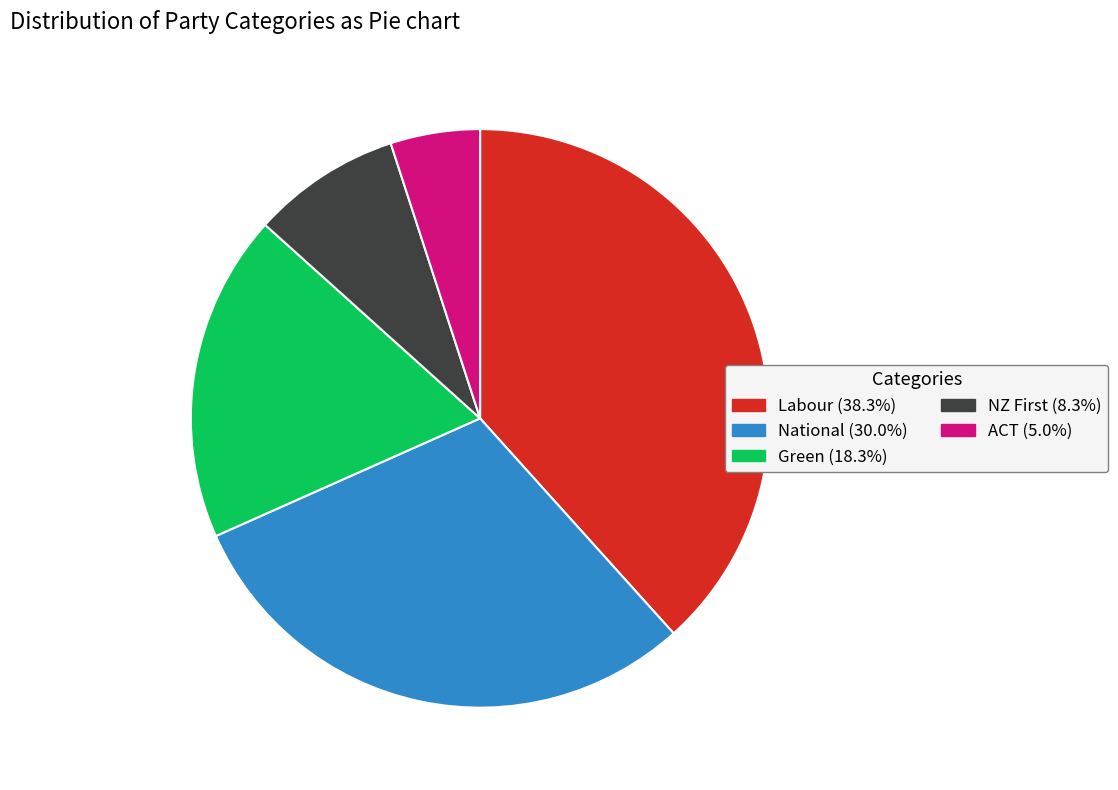

Which slice is the smallest?

ACT